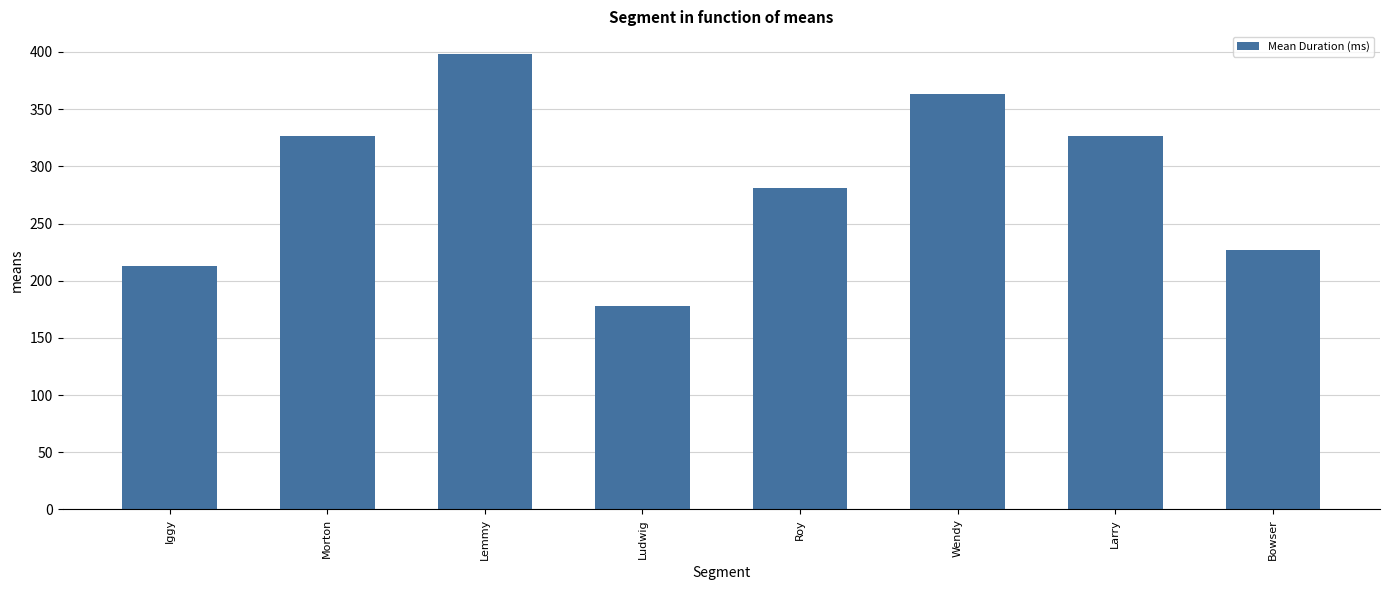

What is the smallest value displayed?

178.0